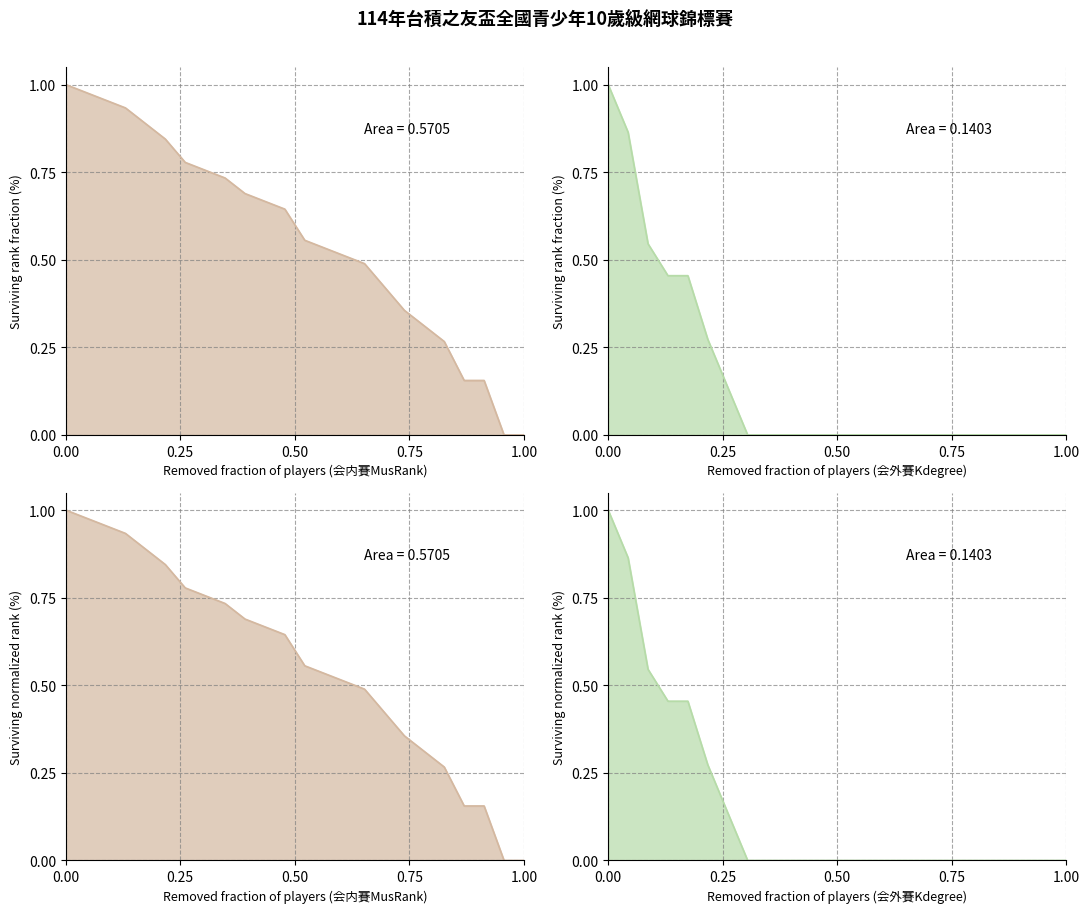

True or false: the data has more than 0 interior local peaks.

False